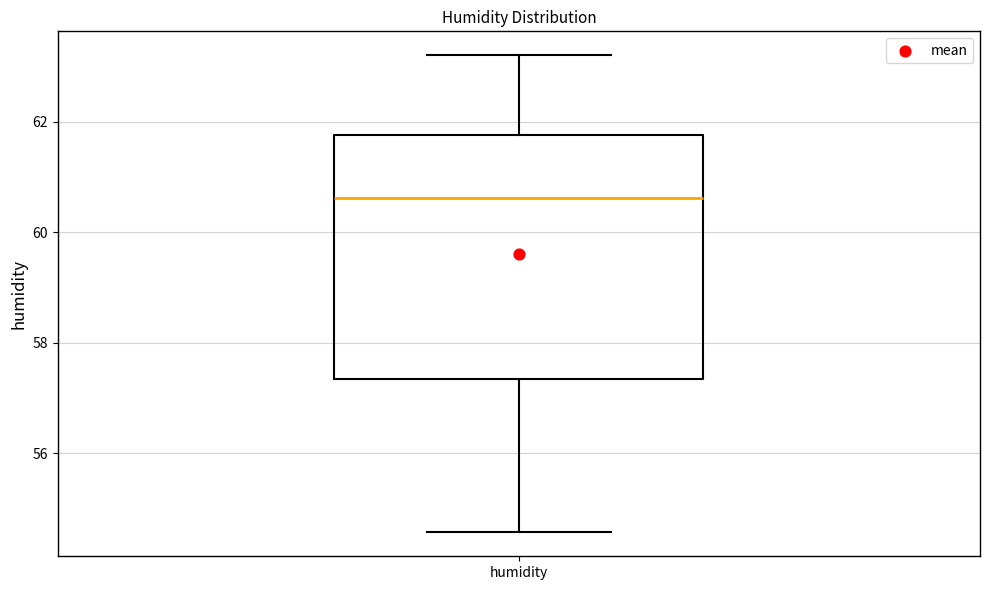

Read this box plot against the y-axis: the position of the median line, the range covered by the box, and the ends of both whiskers. The values are not printed on the chart, so give them approximately, as read against the axis.

median 60.6, box 57.4 to 61.8, whiskers 54.6 to 63.2